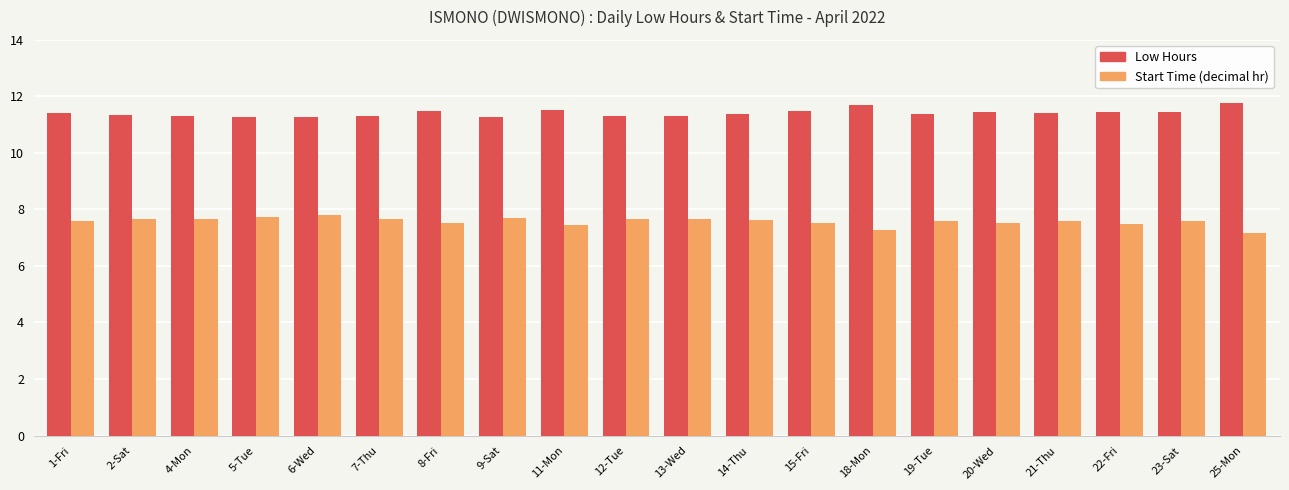

Count the Low Hours values in the range 11 to 12.

20